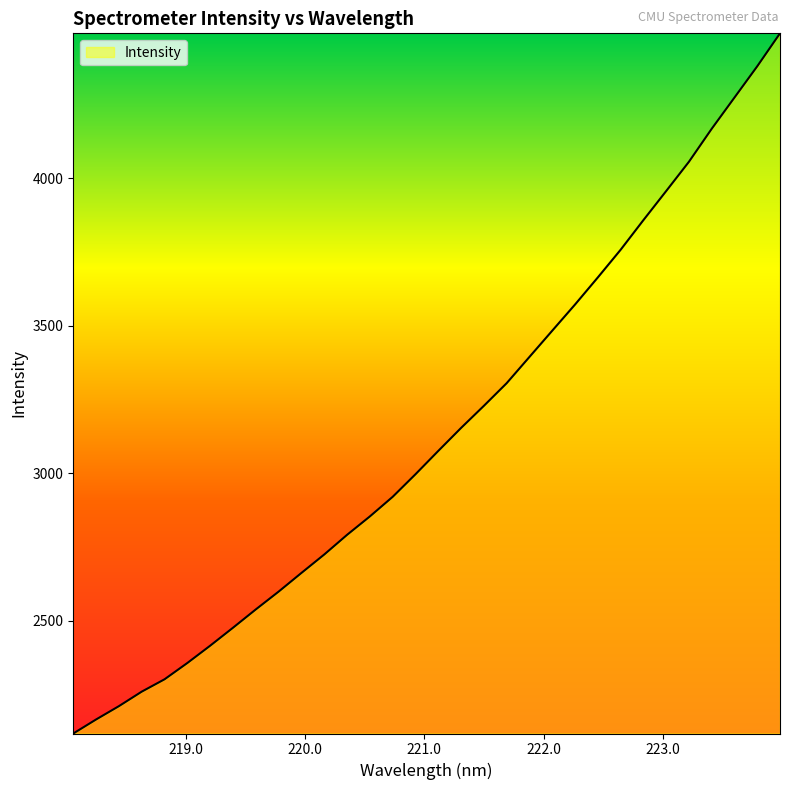

What is the minimum value shown in the chart?

2118.8